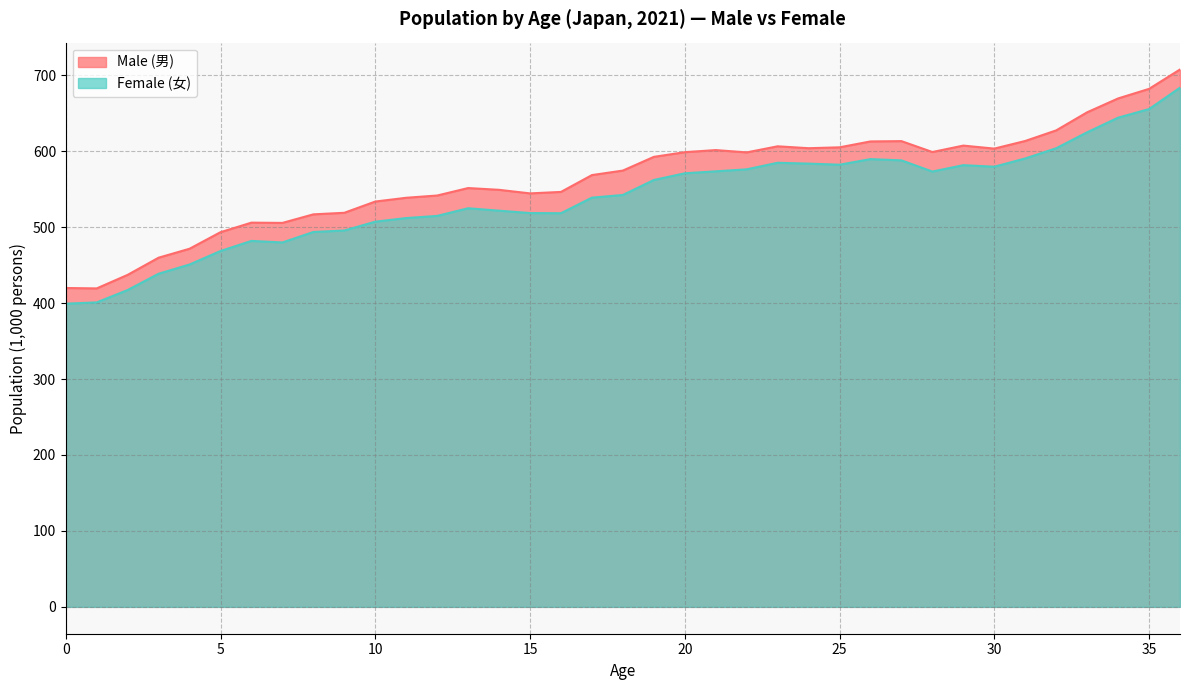

Is it true that Female (女) equals 495.5 at 9?

True